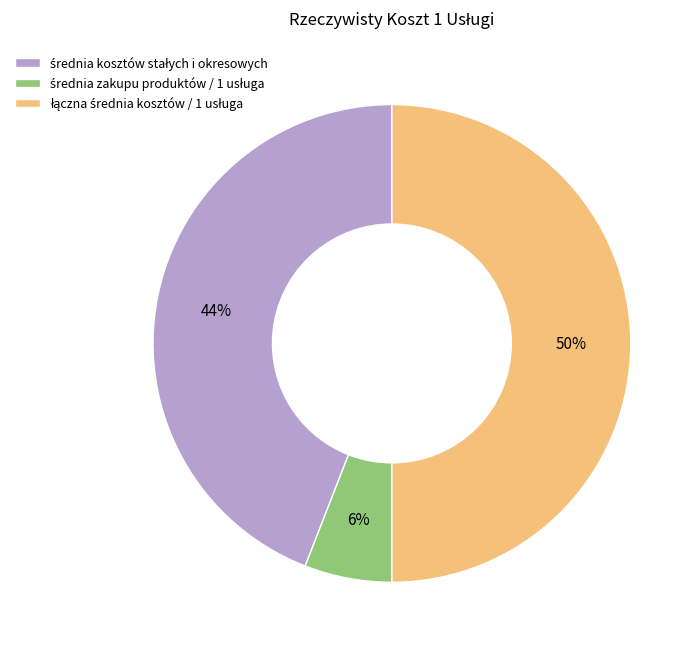

To the nearest percent, what is the average slice percentage?

33%